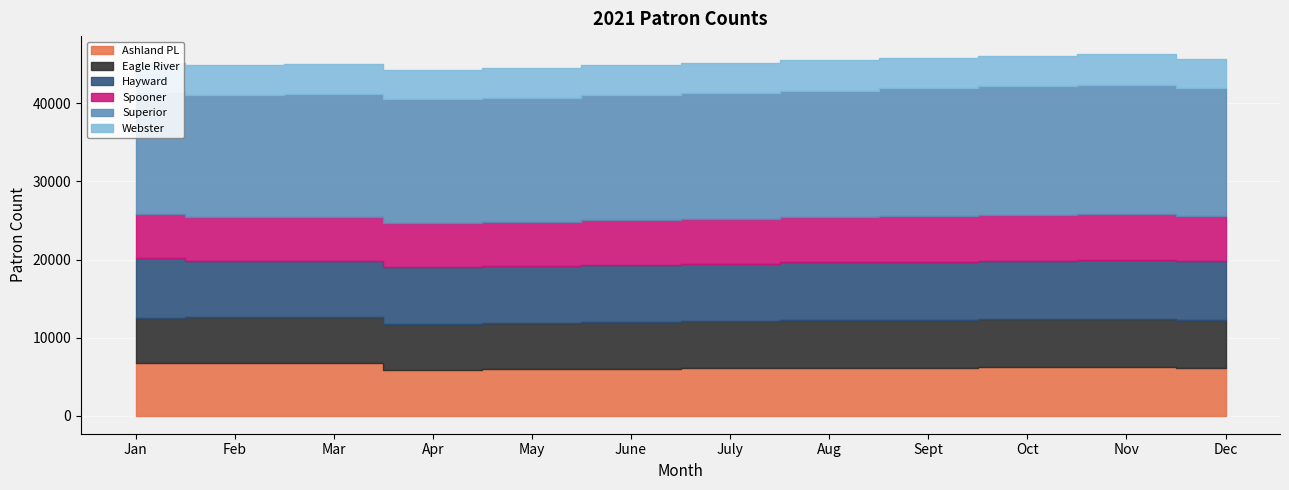

Reading right to left, what are all the values shown in this chart?

Ashland PL: Dec=6045	Nov=6211	Oct=6181	Sept=6146	Aug=6118	July=6063	June=6014	May=5954	Apr=5884	Mar=6738	Feb=6717	Jan=6682
Eagle River: Dec=6167	Nov=6192	Oct=6158	Sept=6121	Aug=6083	July=6023	June=5964	May=5902	Apr=5869	Mar=5861	Feb=5856	Jan=5848
Hayward: Dec=7541	Nov=7520	Oct=7483	Sept=7444	Aug=7419	July=7374	June=7339	May=7279	Apr=7244	Mar=7223	Feb=7209	Jan=7710
Spooner: Dec=5839	Nov=5910	Oct=5883	Sept=5863	Aug=5790	July=5761	June=5721	May=5681	Apr=5662	Mar=5645	Feb=5612	Jan=5591
Superior: Dec=16339	Nov=16541	Oct=16464	Sept=16367	Aug=16231	July=16117	June=16013	May=15905	Apr=15846	Mar=15793	Feb=15715	Jan=15634
Webster: Dec=3811	Nov=3930	Oct=3922	Sept=3896	Aug=3874	July=3838	June=3813	May=3788	Apr=3772	Mar=3766	Feb=3753	Jan=3741